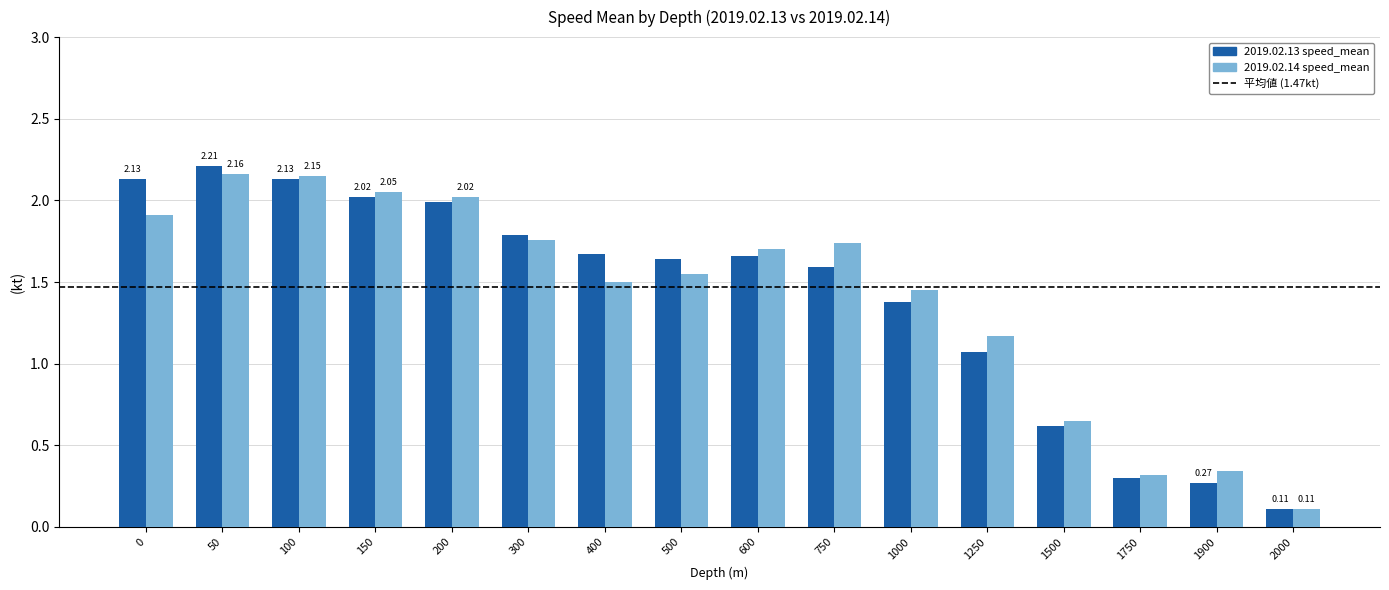

Which series changed the most between 100 and 1500?

2019.02.13 speed_mean